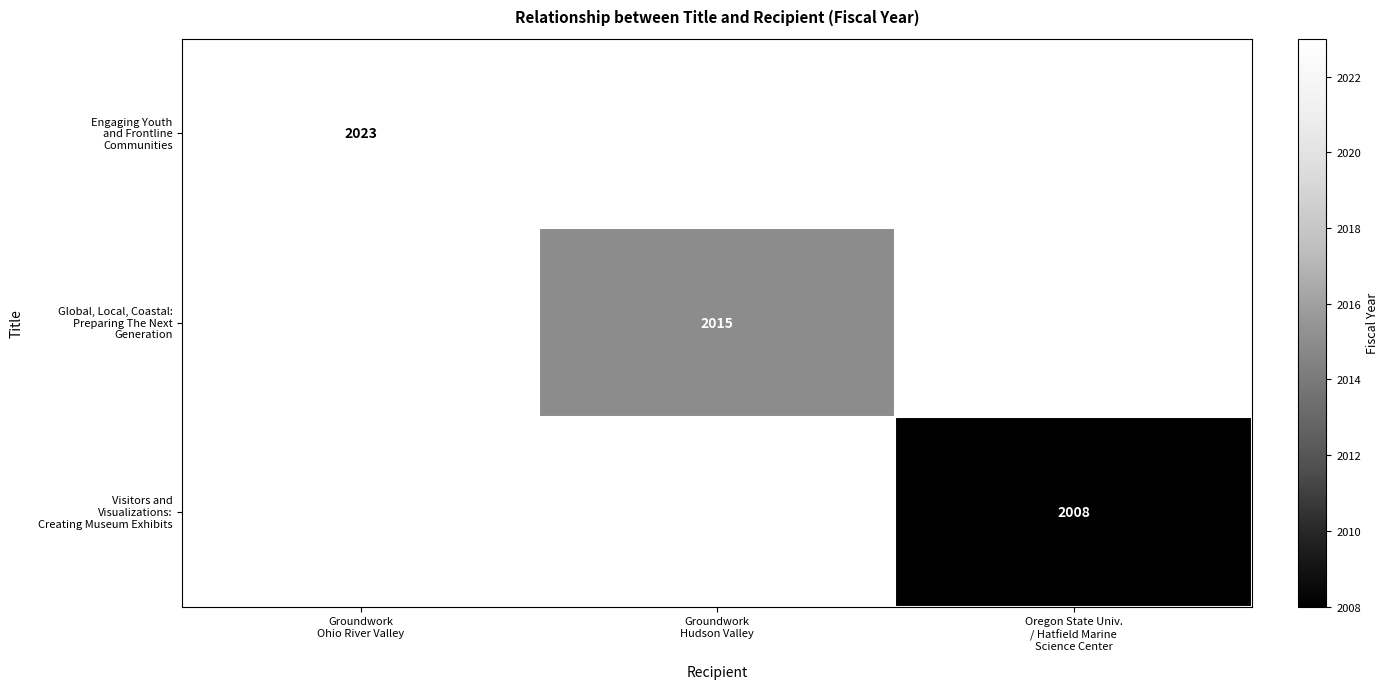

At which label does Global, Local, Coastal: Preparing The Next Generation reach its peak?

Groundwork Ohio River Valley